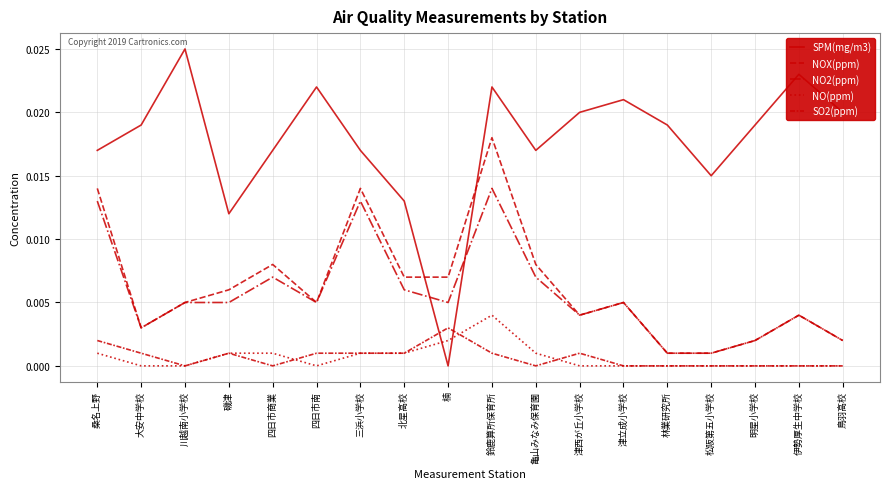

Where is the first local minimum for SO2(ppm)?

川越南小学校